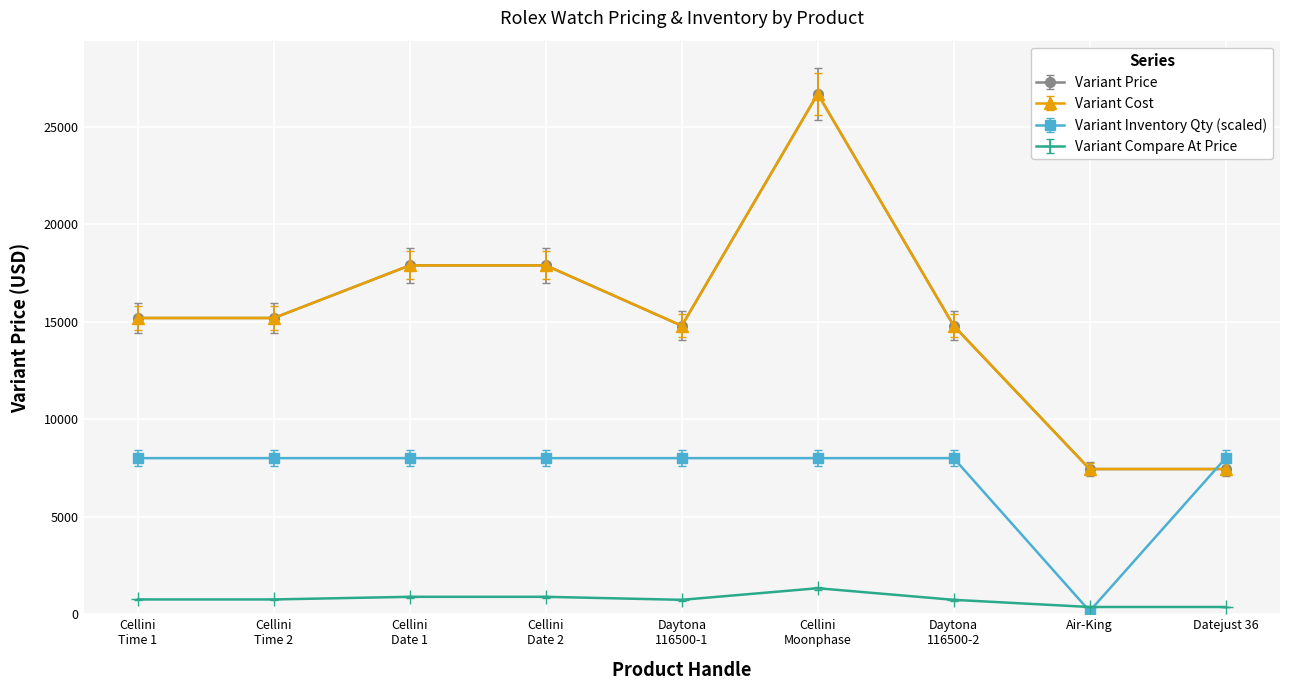

Does the chart have visible grid lines?

Yes